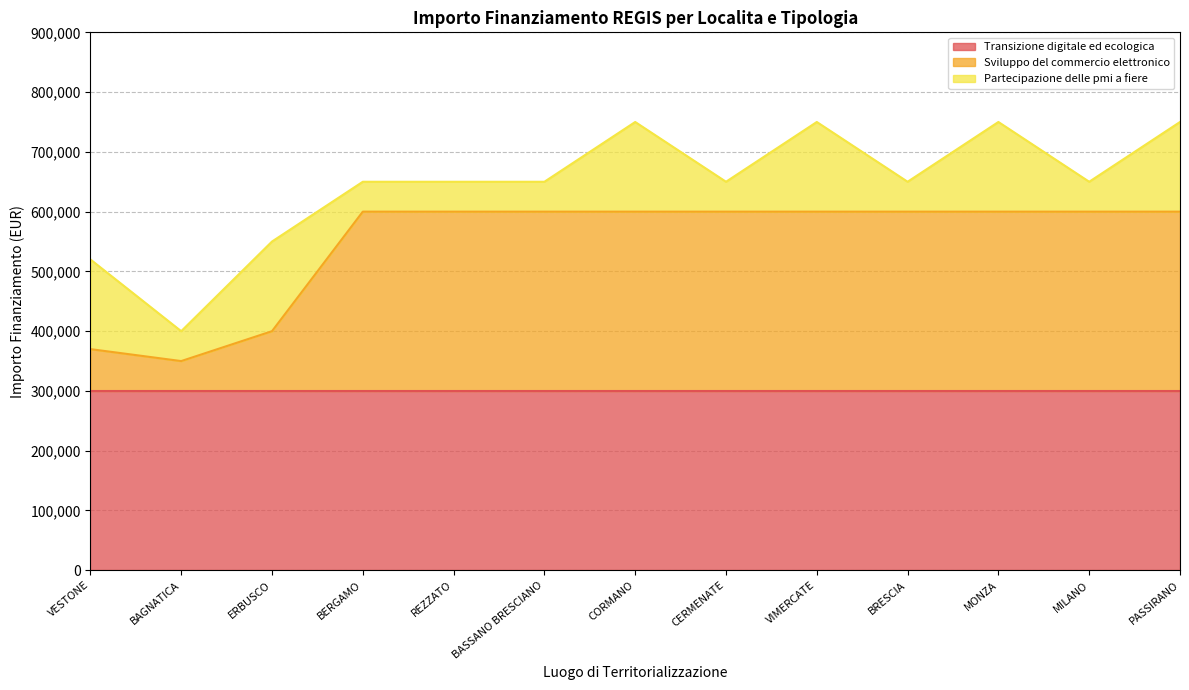

At which label is Transizione digitale ed ecologica closest to 300000?

VESTONE